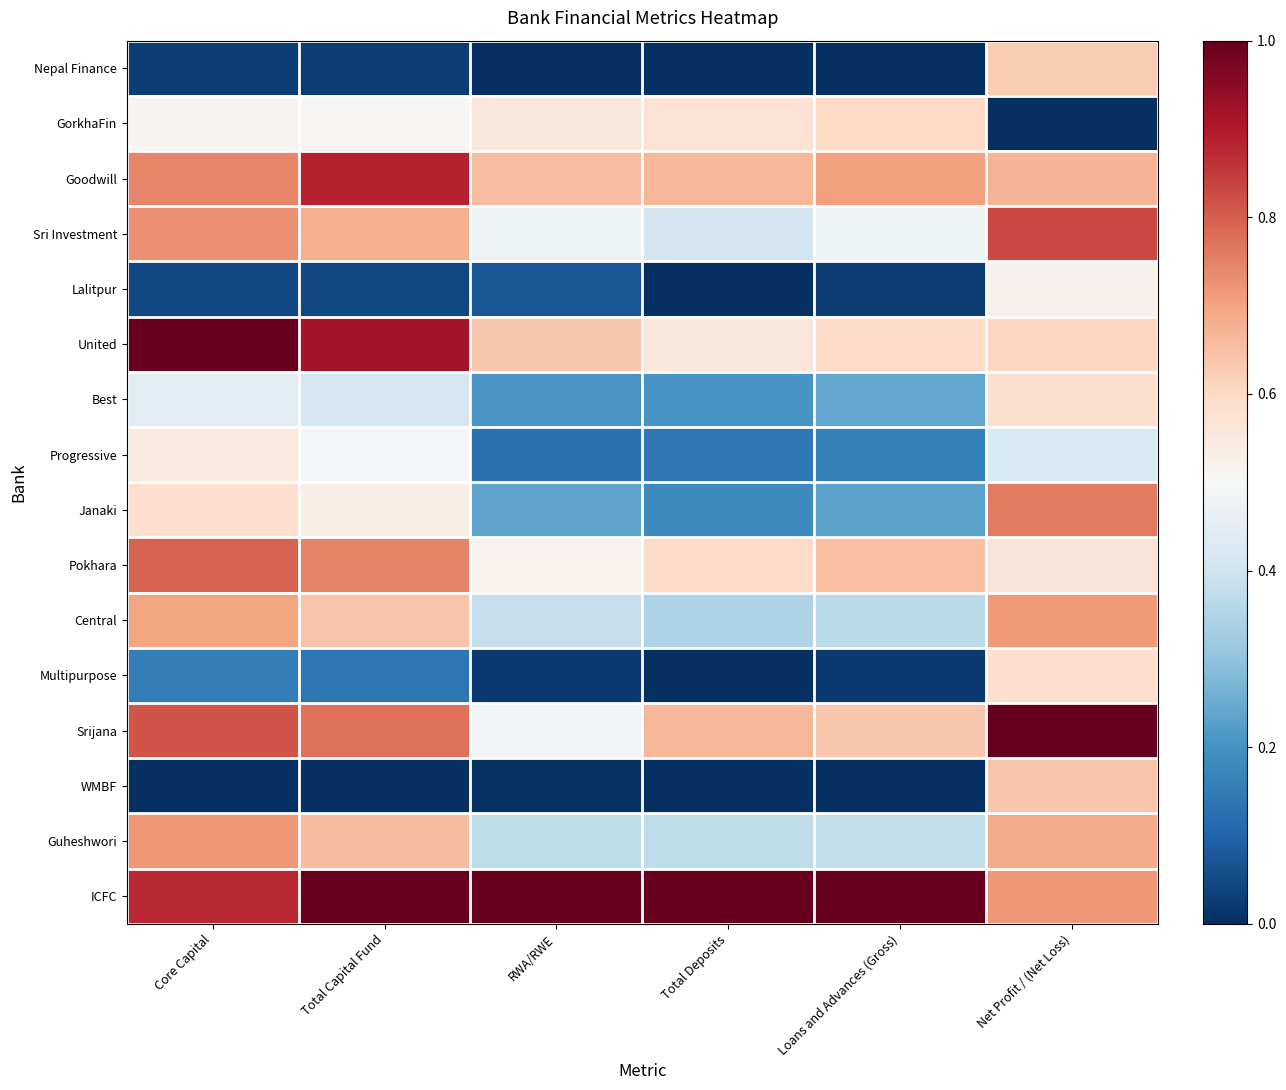

Reading right to left, extract all data points from this chart.

Nepal Finance: Net Profit / (Net Loss)=0.6	Loans and Advances (Gross)=0.0	Total Deposits=0.0	RWA/RWE=0.0	Total Capital Fund=0.0	Core Capital=0.0
GorkhaFin: Net Profit / (Net Loss)=0.0	Loans and Advances (Gross)=0.6	Total Deposits=0.6	RWA/RWE=0.6	Total Capital Fund=0.5	Core Capital=0.5
Goodwill: Net Profit / (Net Loss)=0.7	Loans and Advances (Gross)=0.7	Total Deposits=0.7	RWA/RWE=0.7	Total Capital Fund=0.9	Core Capital=0.7
Sri Investment: Net Profit / (Net Loss)=0.8	Loans and Advances (Gross)=0.5	Total Deposits=0.4	RWA/RWE=0.5	Total Capital Fund=0.7	Core Capital=0.7
Lalitpur: Net Profit / (Net Loss)=0.5	Loans and Advances (Gross)=0.0	Total Deposits=0.0	RWA/RWE=0.1	Total Capital Fund=0.0	Core Capital=0.1
United: Net Profit / (Net Loss)=0.6	Loans and Advances (Gross)=0.6	Total Deposits=0.6	RWA/RWE=0.6	Total Capital Fund=0.9	Core Capital=1.0
Best: Net Profit / (Net Loss)=0.6	Loans and Advances (Gross)=0.2	Total Deposits=0.2	RWA/RWE=0.2	Total Capital Fund=0.4	Core Capital=0.4
Progressive: Net Profit / (Net Loss)=0.4	Loans and Advances (Gross)=0.2	Total Deposits=0.1	RWA/RWE=0.1	Total Capital Fund=0.5	Core Capital=0.5
Janaki: Net Profit / (Net Loss)=0.8	Loans and Advances (Gross)=0.2	Total Deposits=0.2	RWA/RWE=0.2	Total Capital Fund=0.5	Core Capital=0.6
Pokhara: Net Profit / (Net Loss)=0.6	Loans and Advances (Gross)=0.7	Total Deposits=0.6	RWA/RWE=0.5	Total Capital Fund=0.7	Core Capital=0.8
Central: Net Profit / (Net Loss)=0.7	Loans and Advances (Gross)=0.4	Total Deposits=0.3	RWA/RWE=0.4	Total Capital Fund=0.6	Core Capital=0.7
Multipurpose: Net Profit / (Net Loss)=0.6	Loans and Advances (Gross)=0.0	Total Deposits=0.0	RWA/RWE=0.0	Total Capital Fund=0.1	Core Capital=0.2
Srijana: Net Profit / (Net Loss)=1.0	Loans and Advances (Gross)=0.6	Total Deposits=0.7	RWA/RWE=0.5	Total Capital Fund=0.8	Core Capital=0.8
WMBF: Net Profit / (Net Loss)=0.6	Loans and Advances (Gross)=0.0	Total Deposits=0.0	RWA/RWE=0.0	Total Capital Fund=0.0	Core Capital=0.0
Guheshwori: Net Profit / (Net Loss)=0.7	Loans and Advances (Gross)=0.4	Total Deposits=0.4	RWA/RWE=0.4	Total Capital Fund=0.7	Core Capital=0.7
ICFC: Net Profit / (Net Loss)=0.7	Loans and Advances (Gross)=1.0	Total Deposits=1.0	RWA/RWE=1.0	Total Capital Fund=1.0	Core Capital=0.9